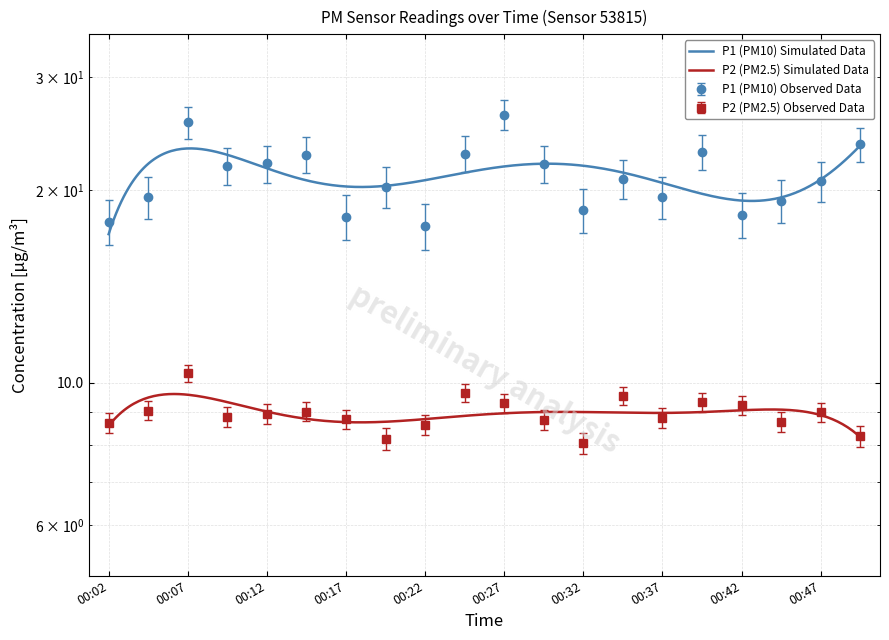

Is it true that P2 equals 14.0 at 00:40?

False